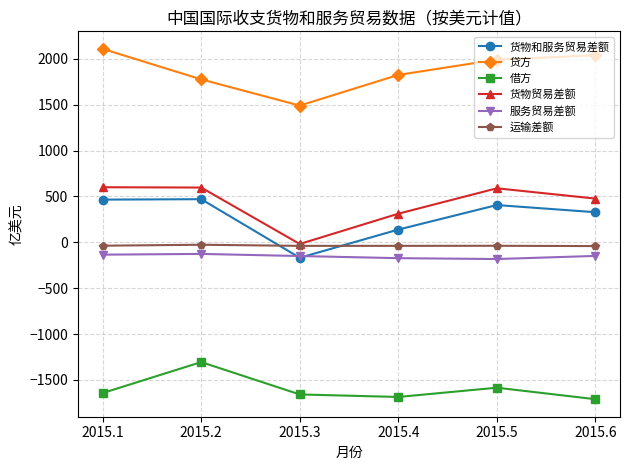

What is the difference between the 货物贸易差额 values at 2015.6 and 2015.1?

123.7